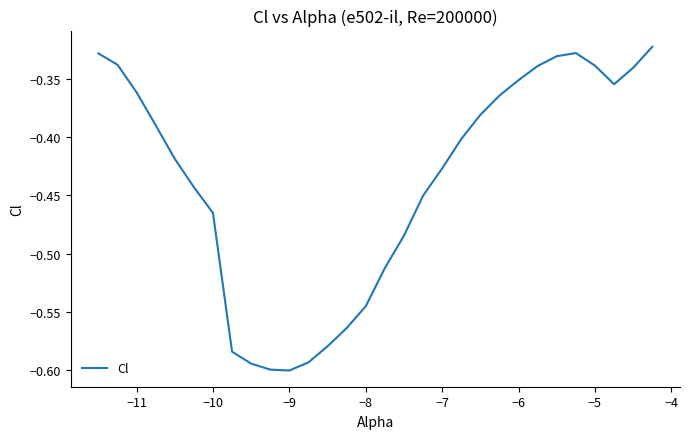

What is the difference between the maximum and minimum values?

0.3